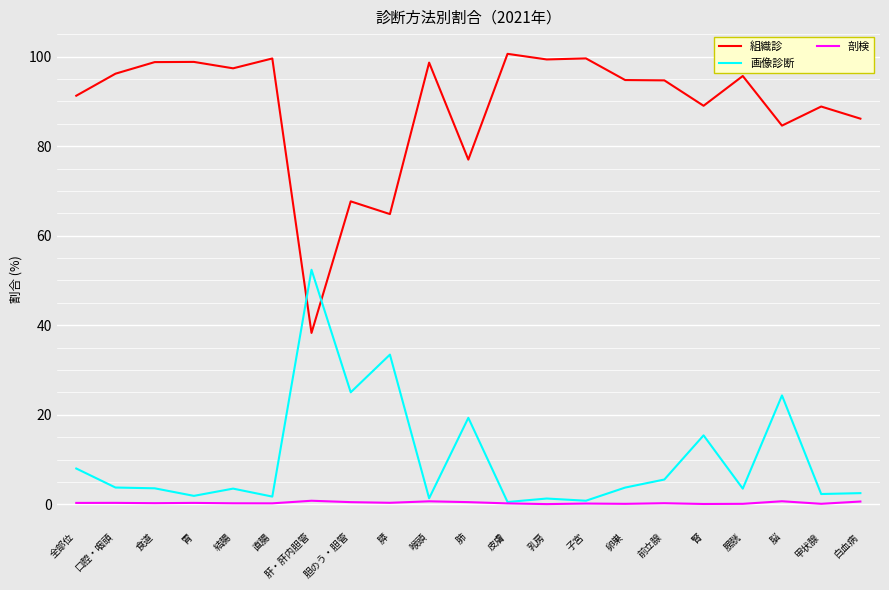

List the series in order of their peak value, lowest first.

剖検, 画像診断, 組織診